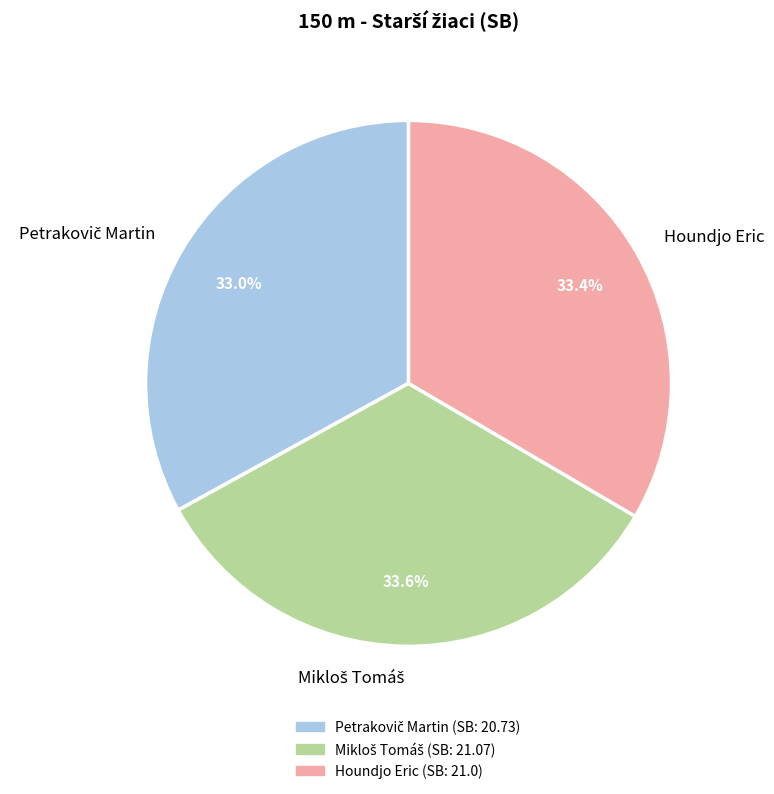

What percentage is the Houndjo Eric slice, to the nearest percent?

33%